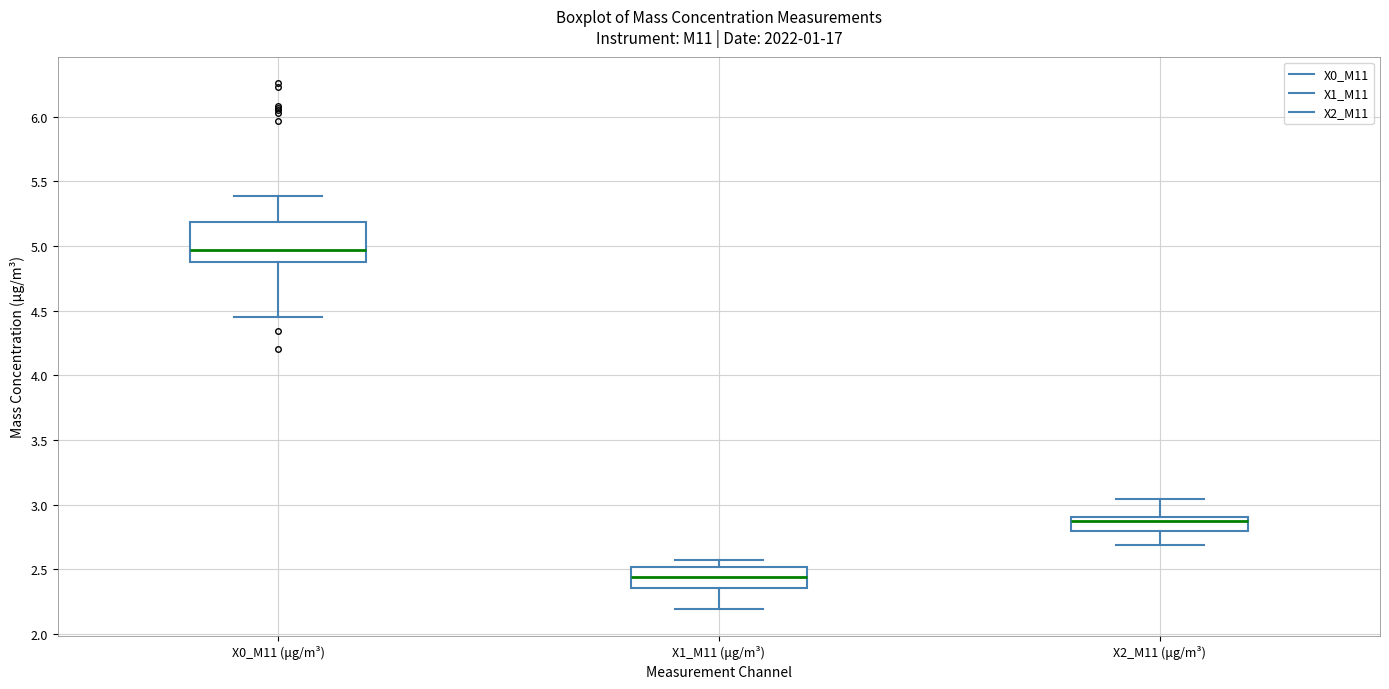

Which box's median line is the highest?

X0_M11 (μg/m³)